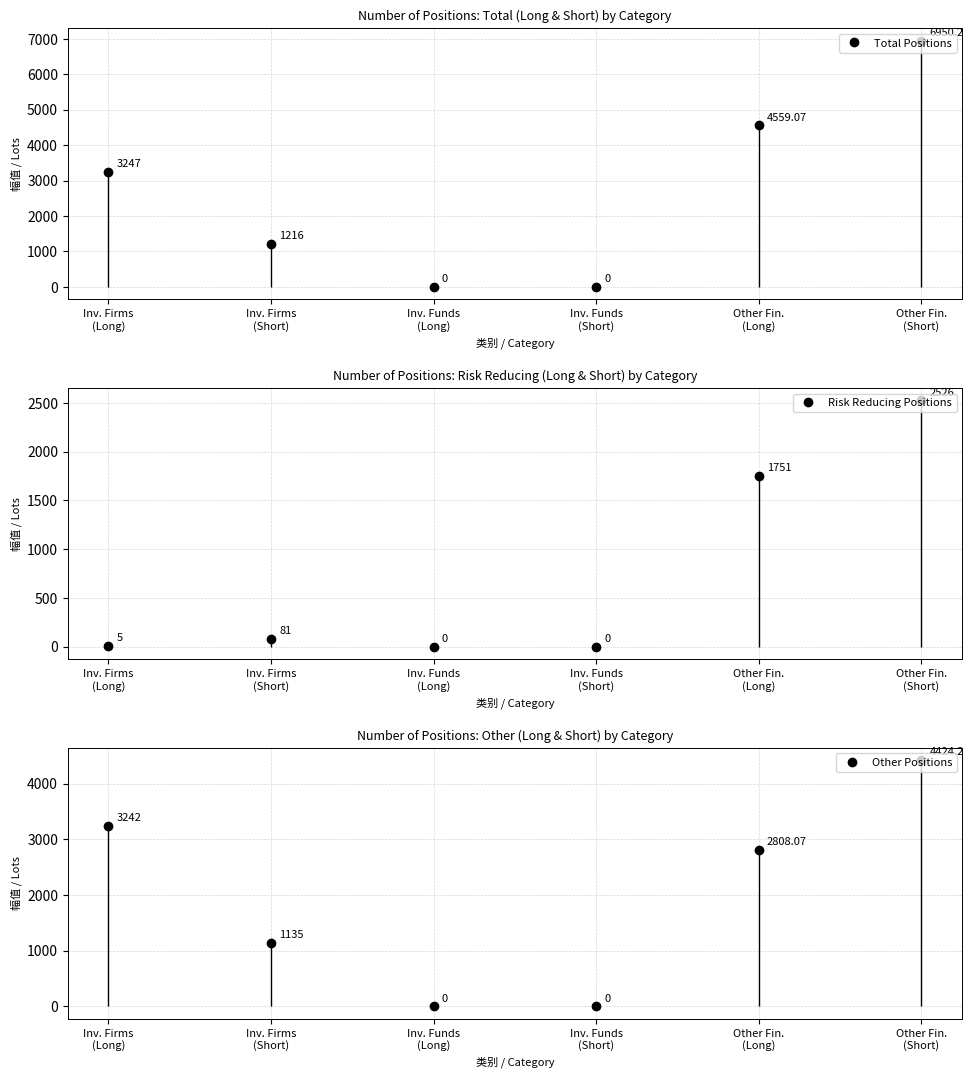

List the series in order of their overall mean, highest first.

Total Positions, Other Positions, Risk Reducing Positions